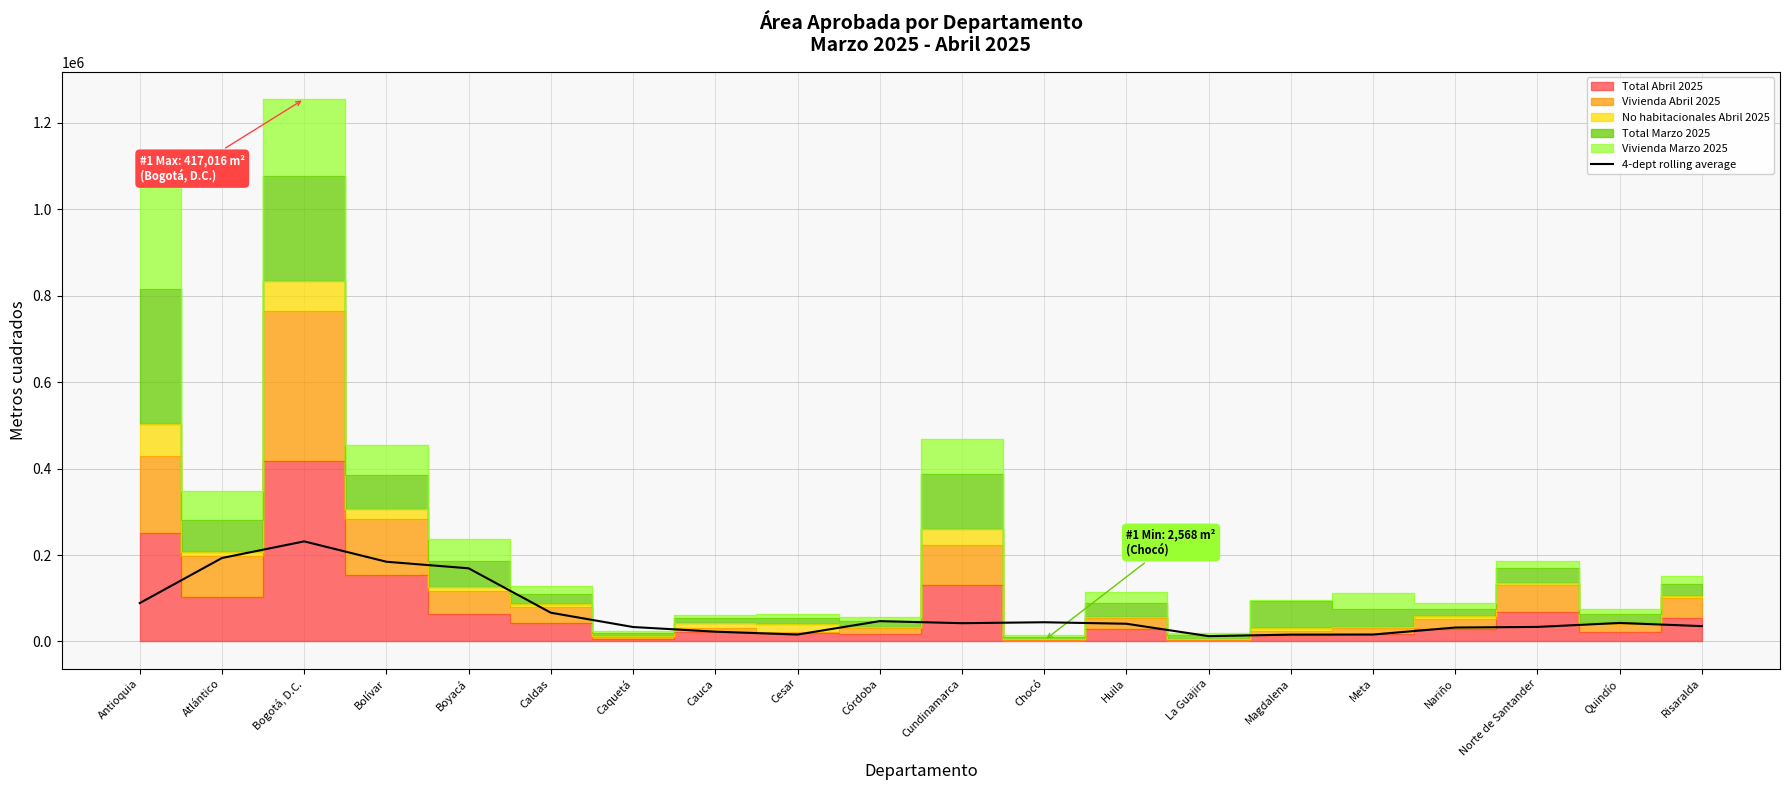

The chart shows a value of 123835.0 at Bolívar. True or false?

False